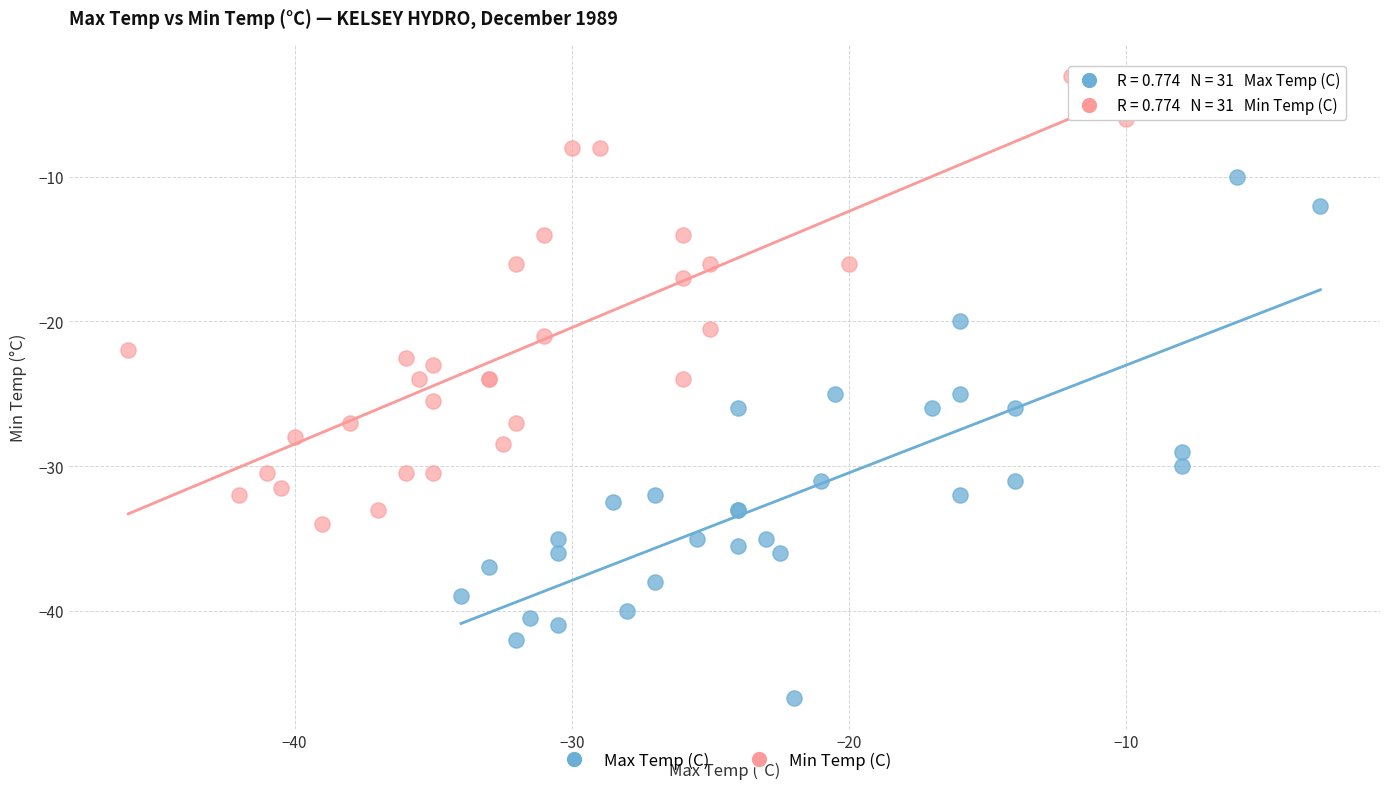

Which series contains the highest Y value?

Min Temp (C)